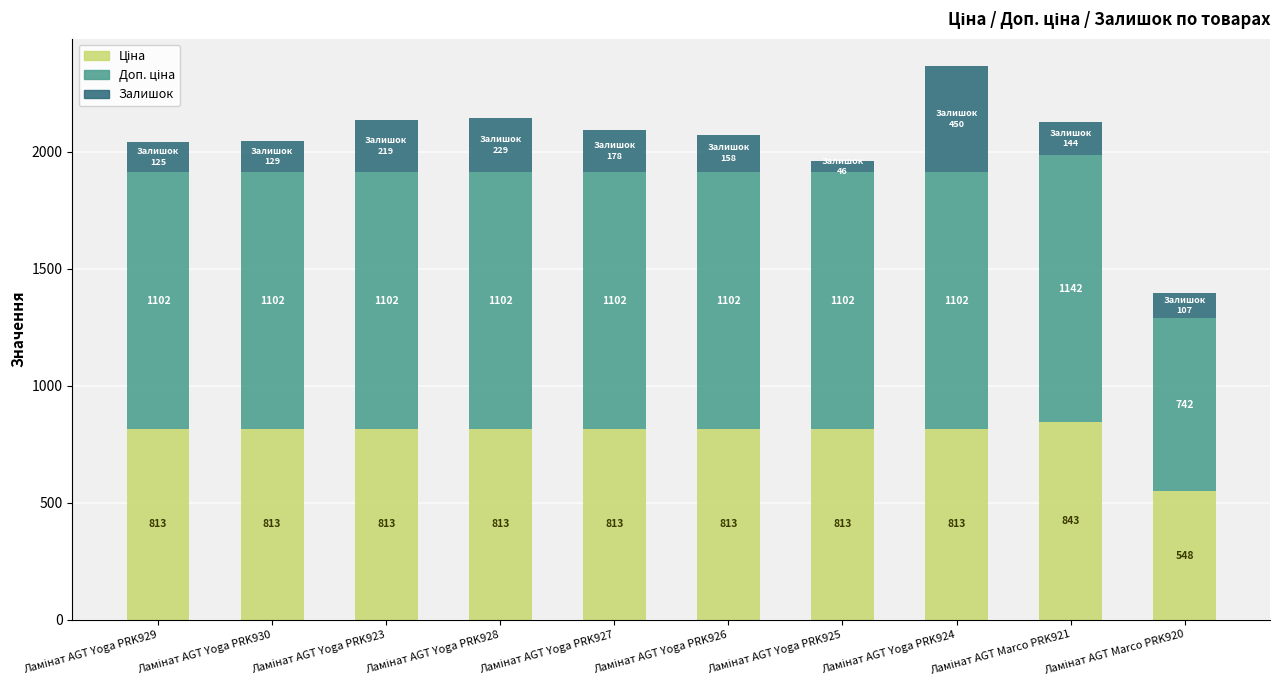

How many categories are shown in the chart?

10